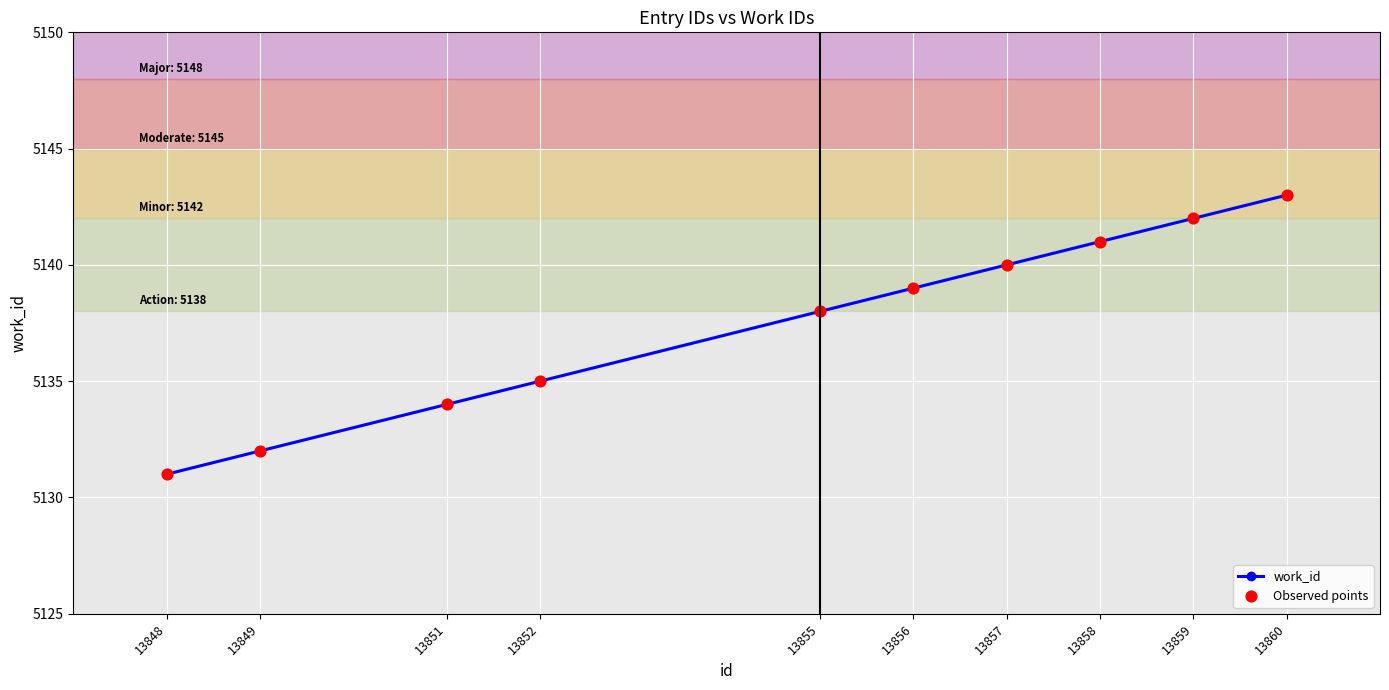

What is the difference between the values at 13852 and 13860?

8